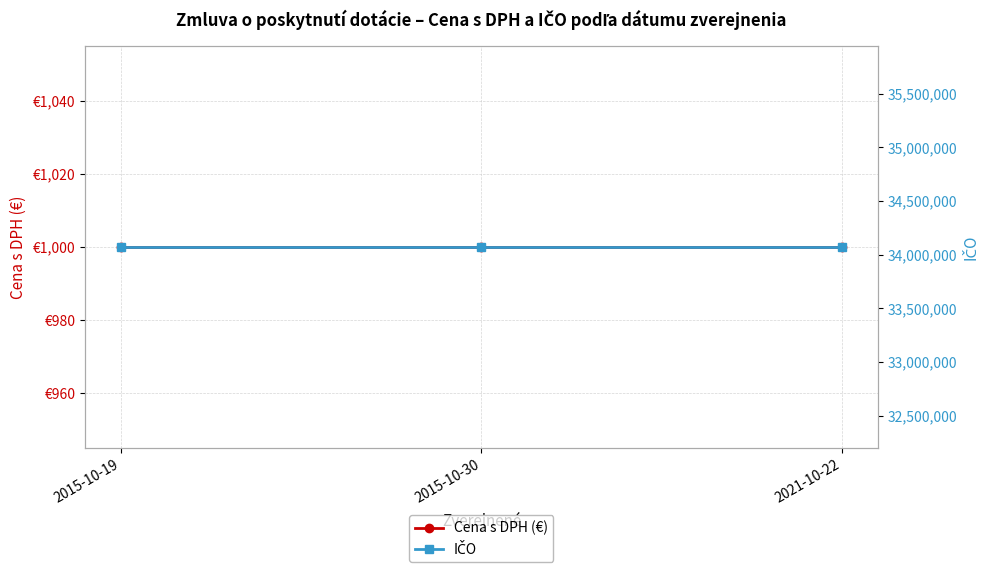

Reading left to right, what are all the values shown in this chart?

Cena s DPH (€): 2015-10-19=1000	2015-10-30=1000	2021-10-22=1000
IČO: 2015-10-19=34072284	2015-10-30=34072284	2021-10-22=34072284